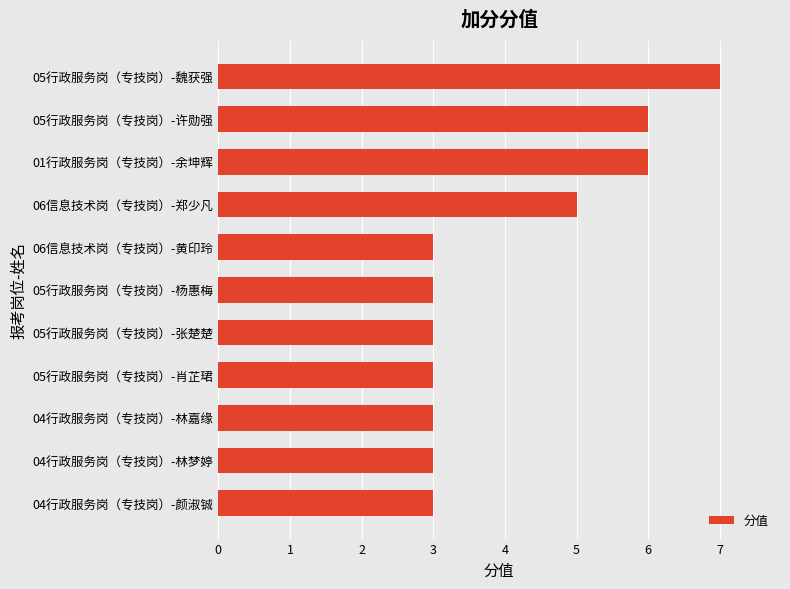

What is the difference between the second highest and minimum values?

3